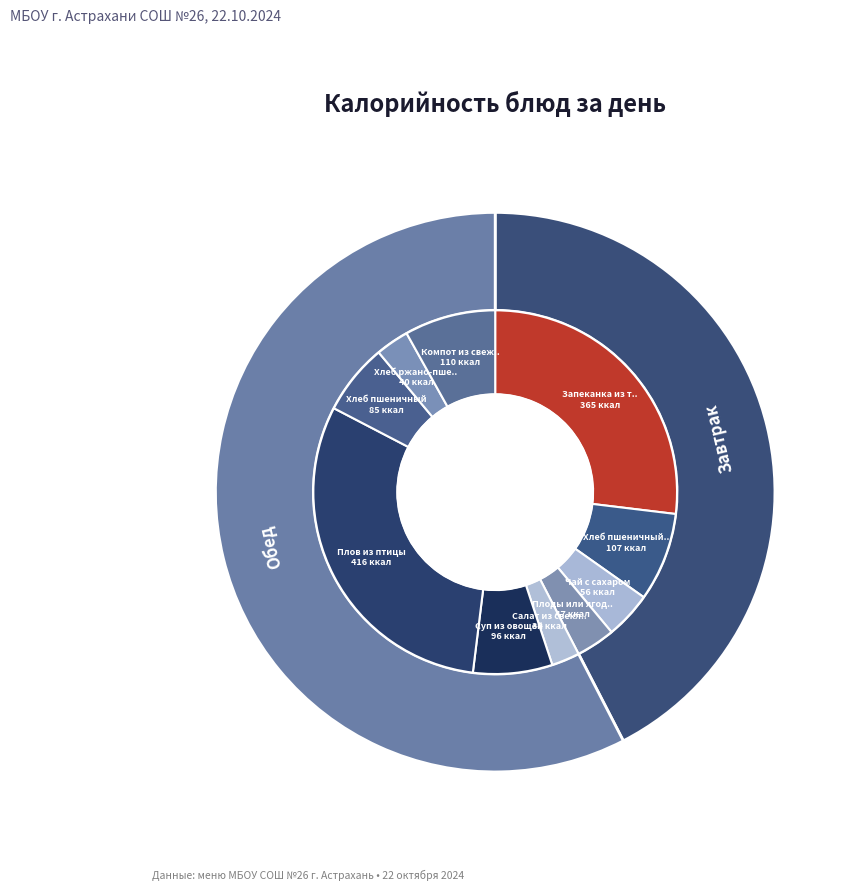

The Плоды или ягоды свежие slice represents 3% of the pie. True or false?

True